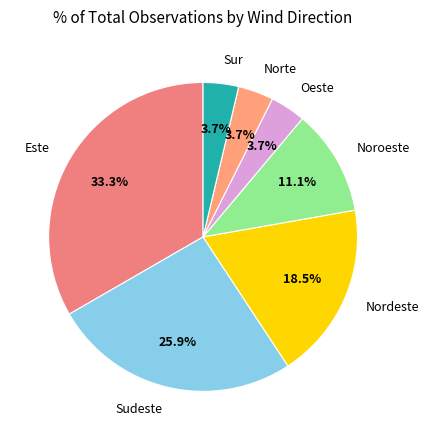

Is there a majority slice in this chart?

No